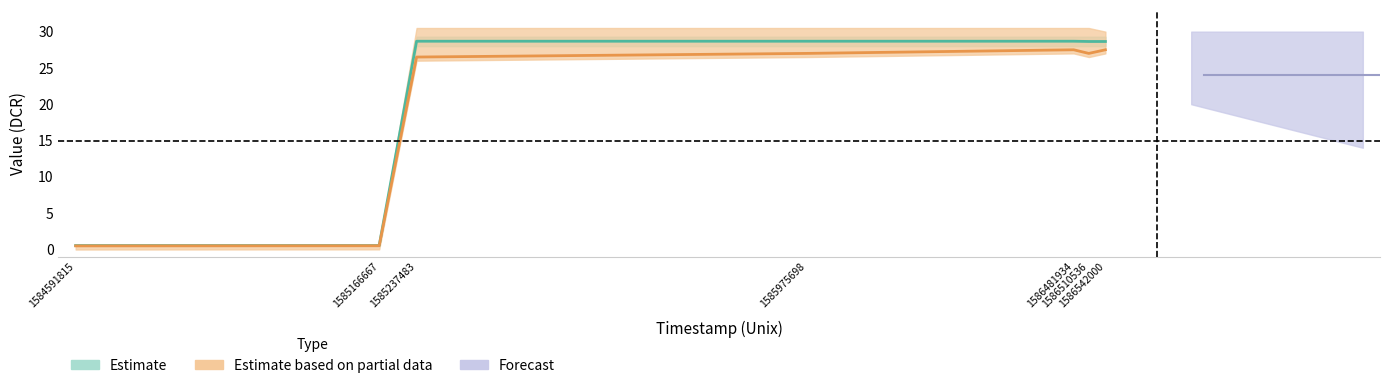

What is the difference between the maximum and minimum values in the Regular_value series?

28.2